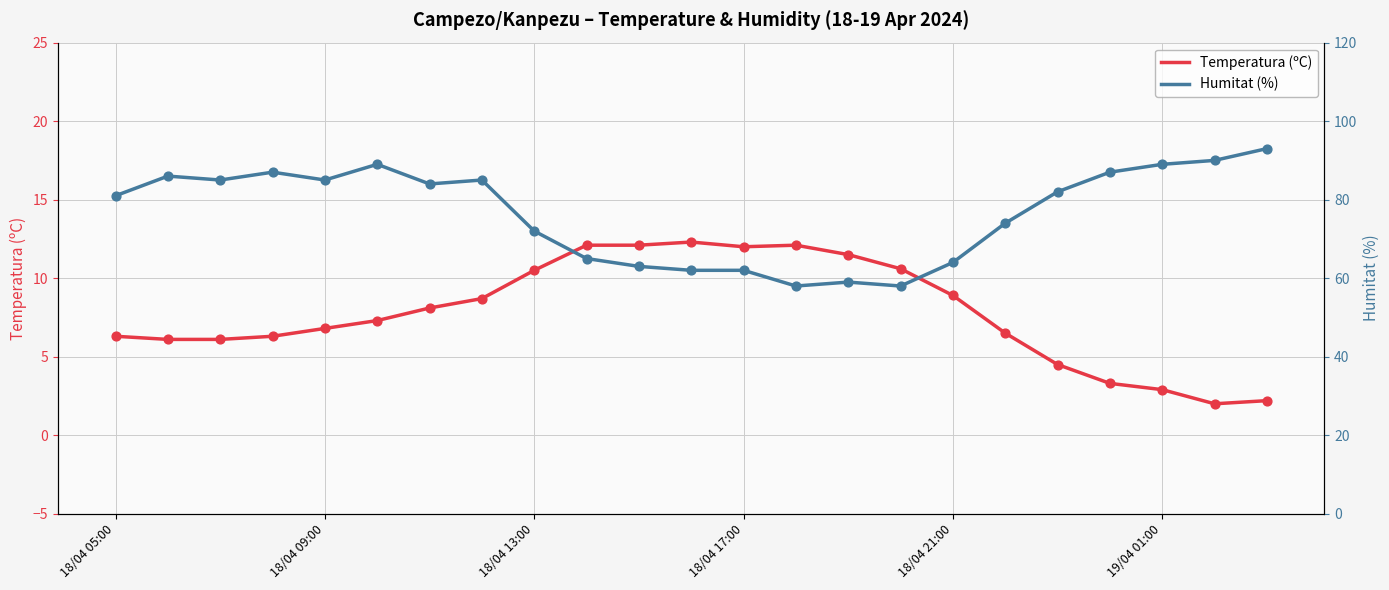

Is the value of Humitat (%) at 13 greater than the value of Temperatura (ºC) at 14?

Yes